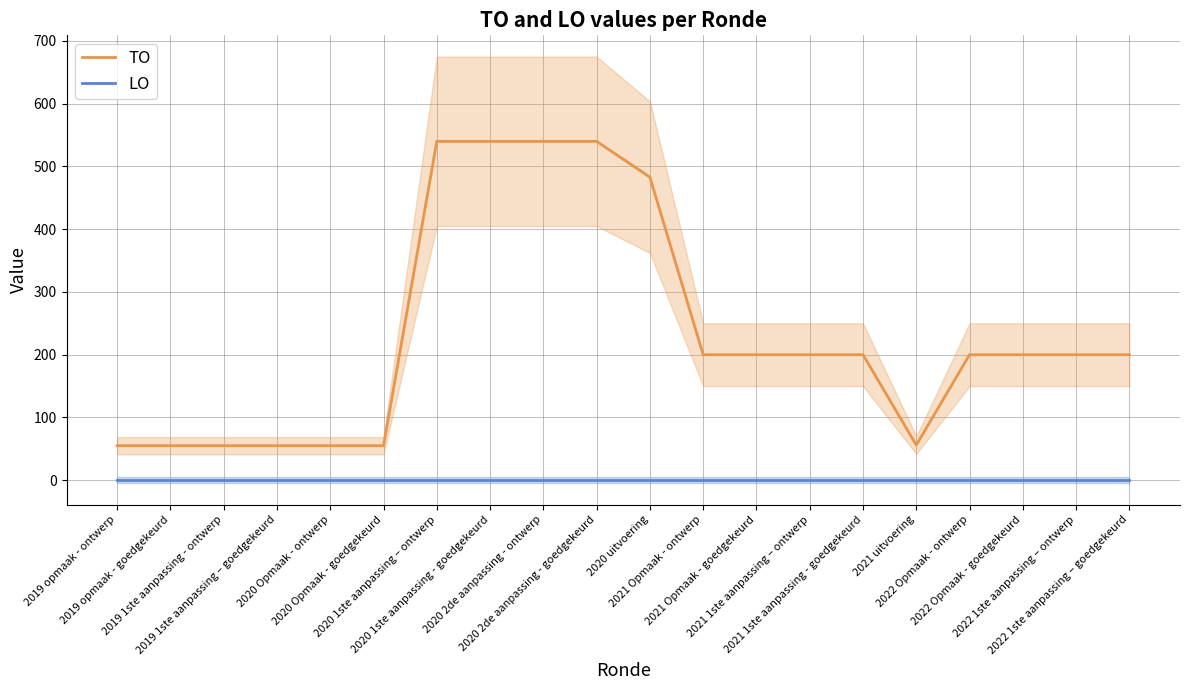

At which category is the sum across all series the highest?

2020 1ste aanpassing – ontwerp